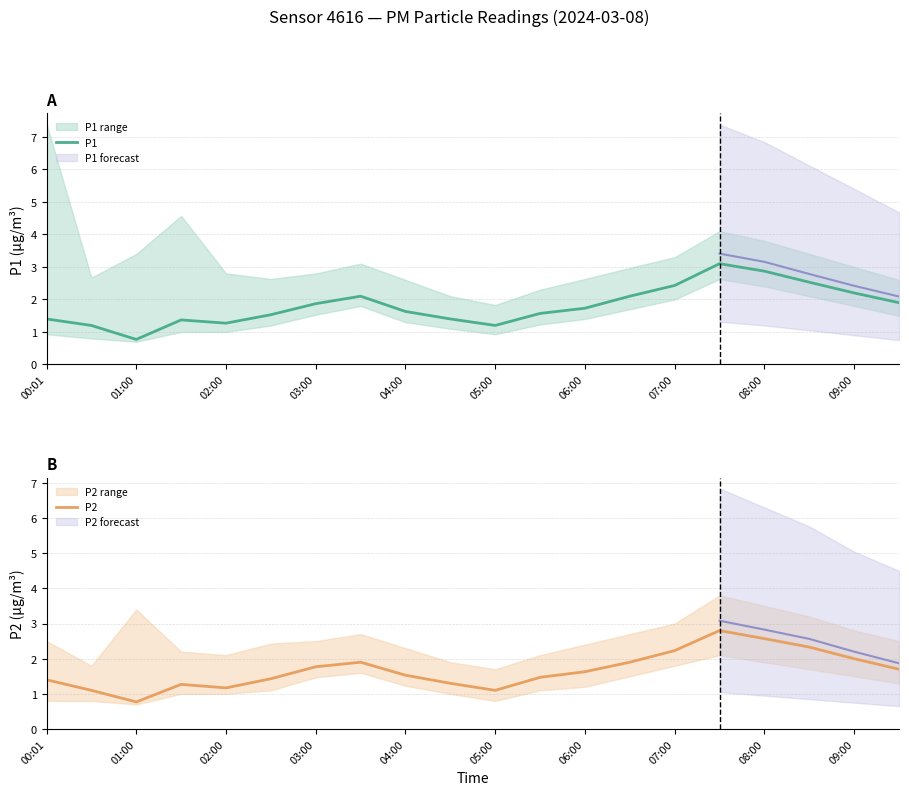

Which series has the largest range (max minus min)?

P1